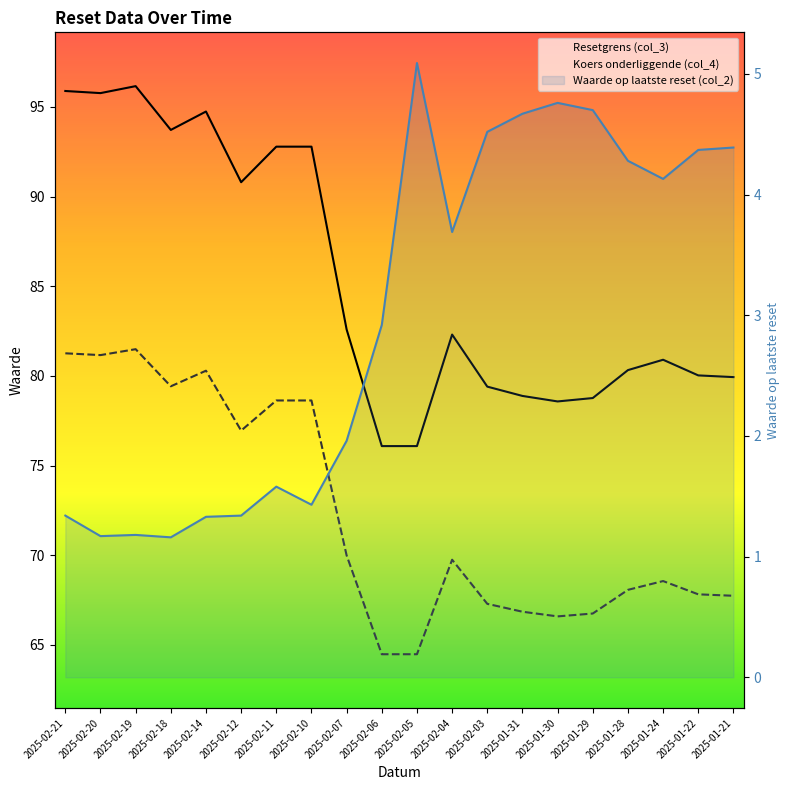

Which series has the largest total across all categories?

Resetgrens (col_3)